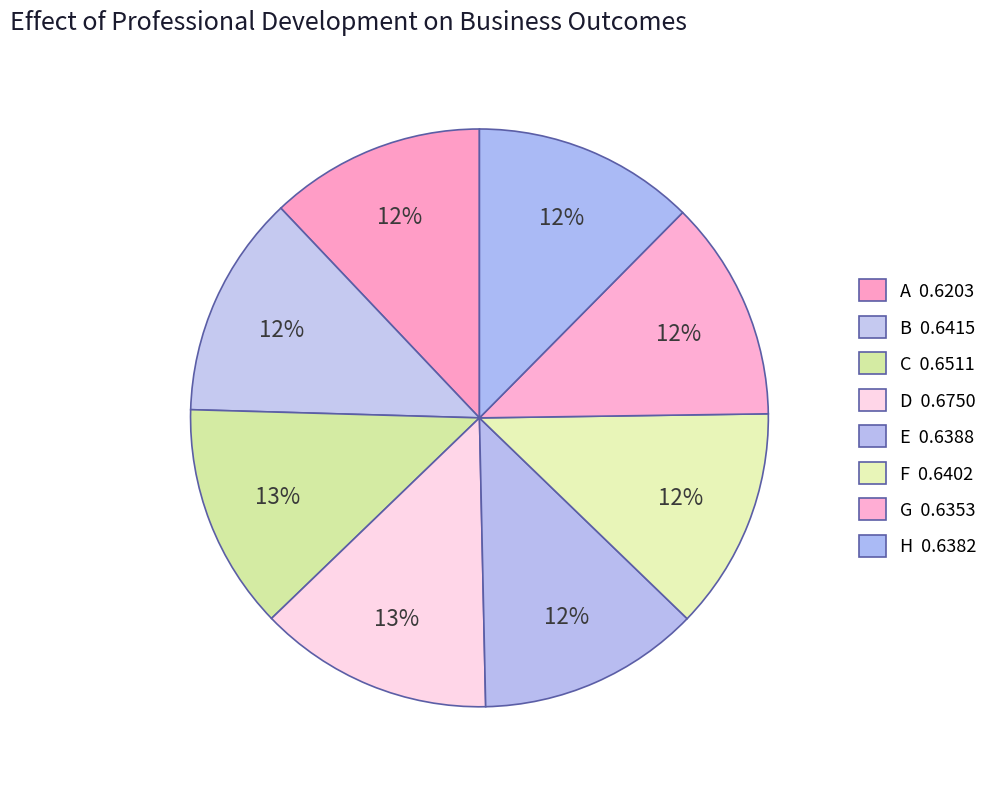

How many segments does this pie chart have?

8